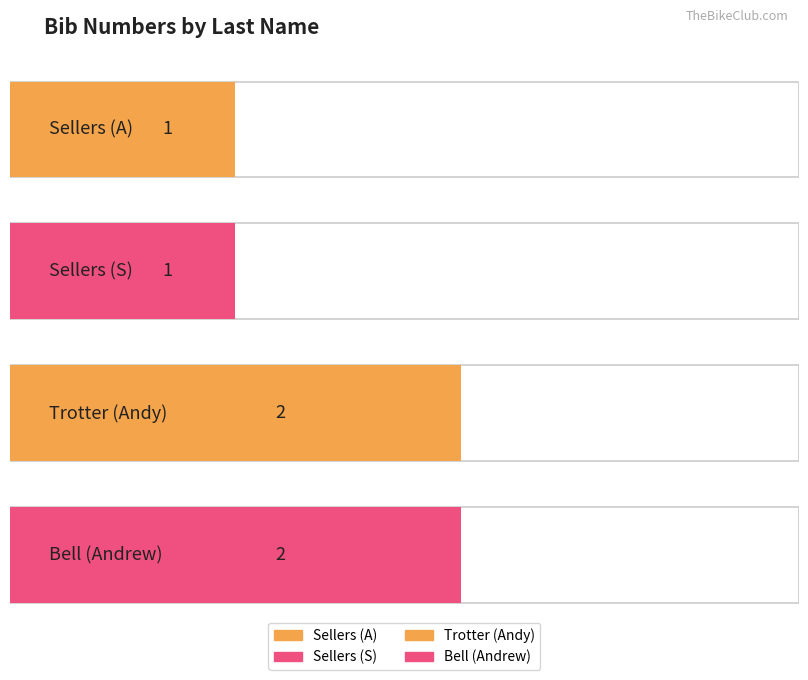

At which label is the value closest to 1?

Sellers